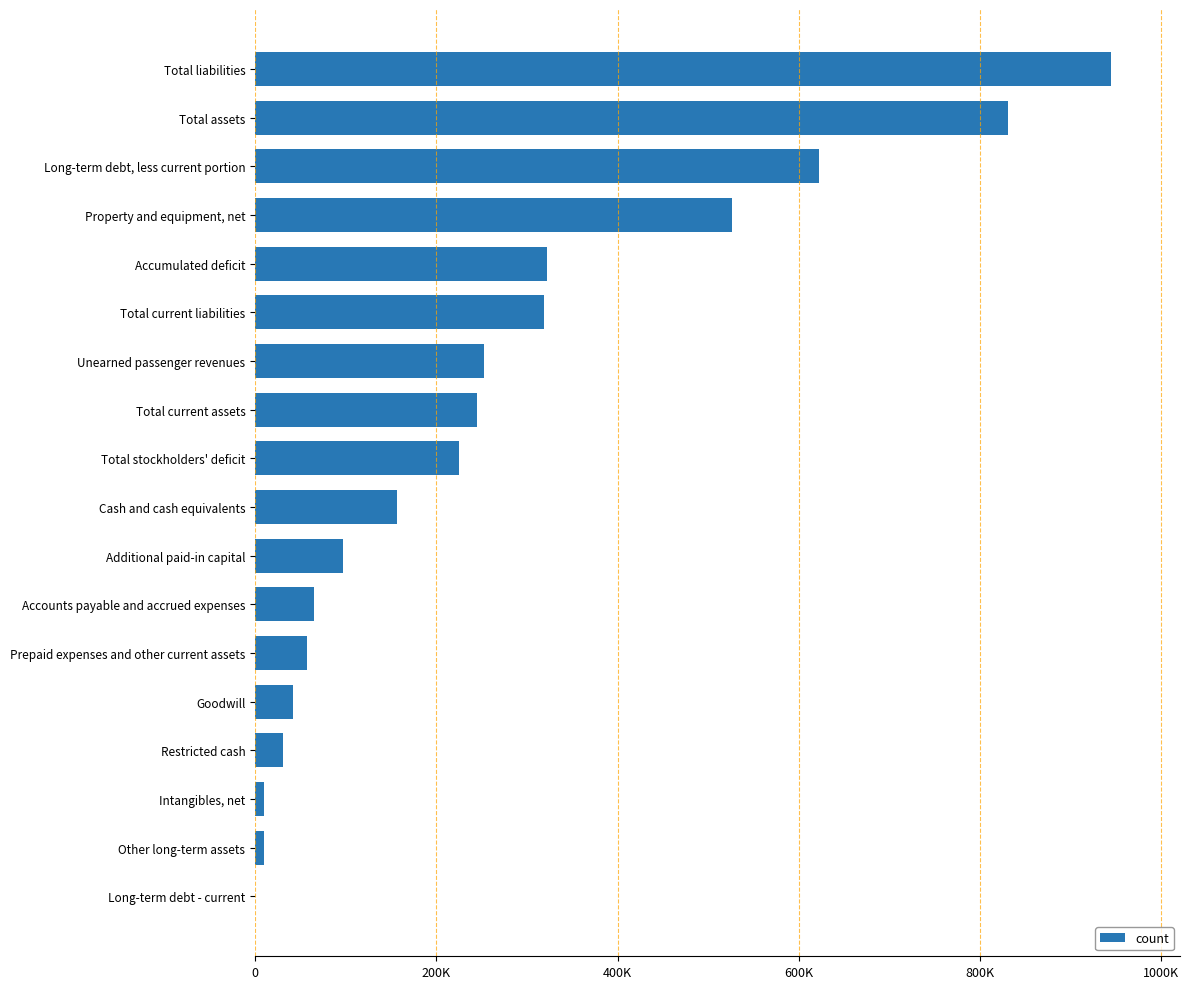

Are the bars horizontal?

Yes